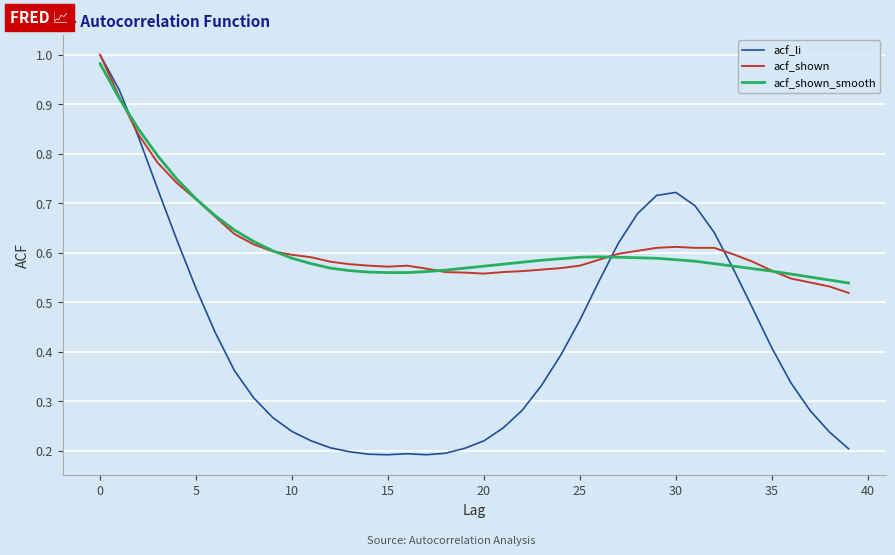

Which series has the widest spread of values?

acf_li